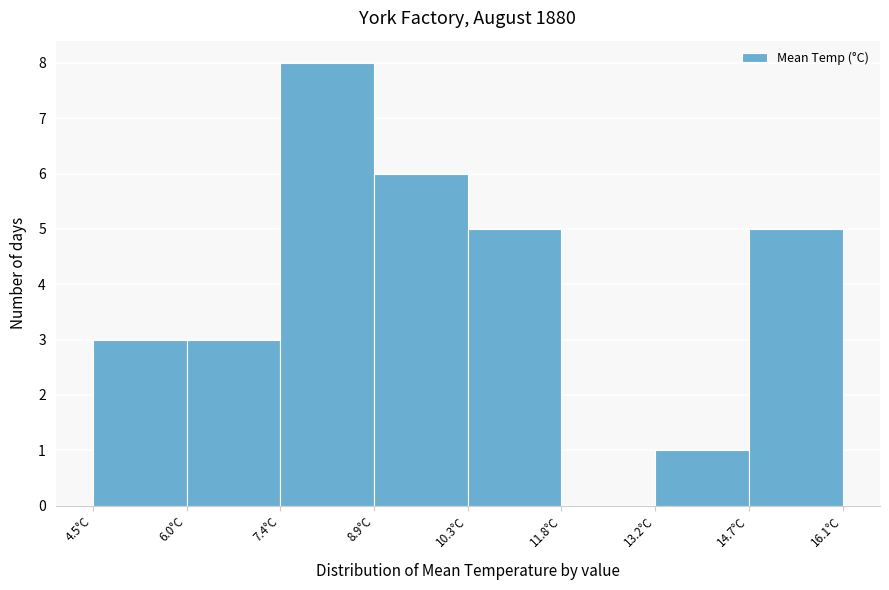

Reading left to right, list every bar in this chart as the range it spans on the x-axis followed by its height. Neither the bar edges nor the heights are printed on the chart, so give them approximately, as read against the axes.

4.50 to 5.95: 3
5.95 to 7.40: 3
7.40 to 8.85: 8
8.85 to 10.30: 6
10.30 to 11.75: 5
11.75 to 13.20: 0
13.20 to 14.65: 1
14.65 to 16.10: 5